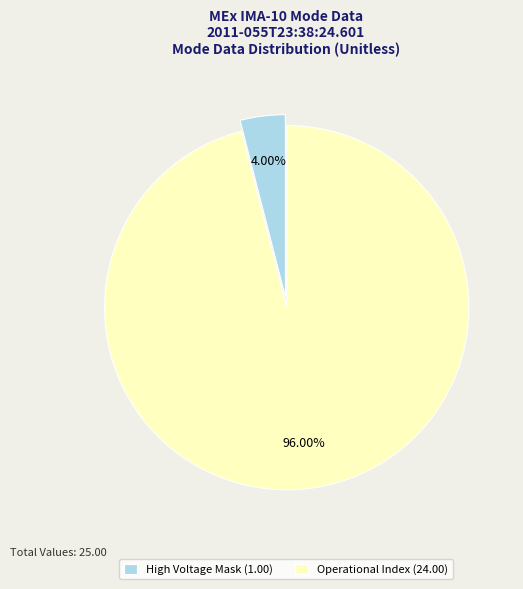

Which category has the smallest portion of the pie?

High Voltage Mask (1.00)